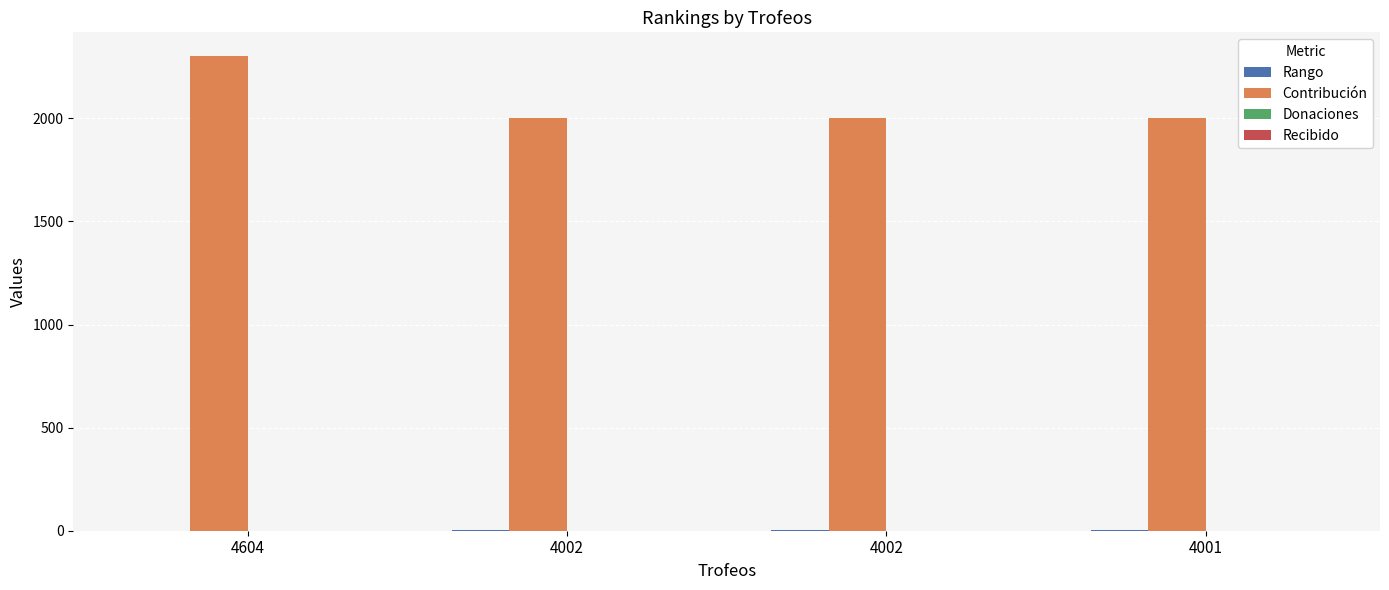

Reading left to right, extract all data points from this chart.

Rango: 4604=1	4002=2	4002=3	4001=4
Contribución: 4604=2302	4002=2001	4002=2001	4001=2000
Donaciones: 4604=0	4002=0	4002=0	4001=0
Recibido: 4604=0	4002=0	4002=0	4001=0